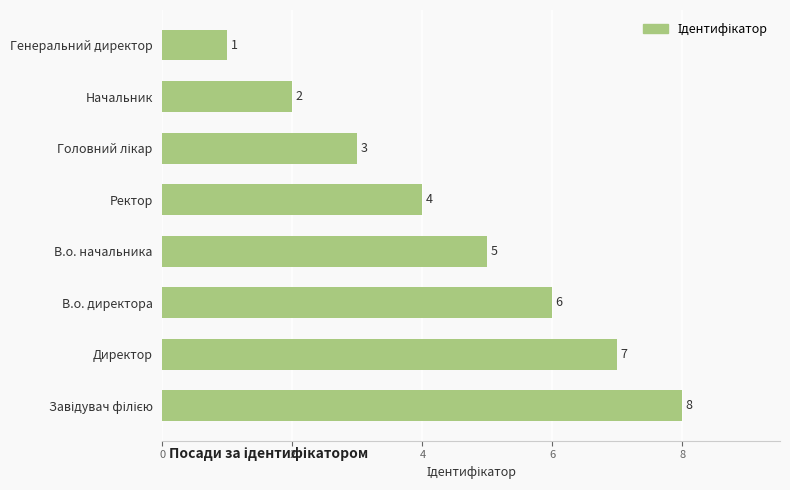

Is it true that the value at Ректор is 4?

True